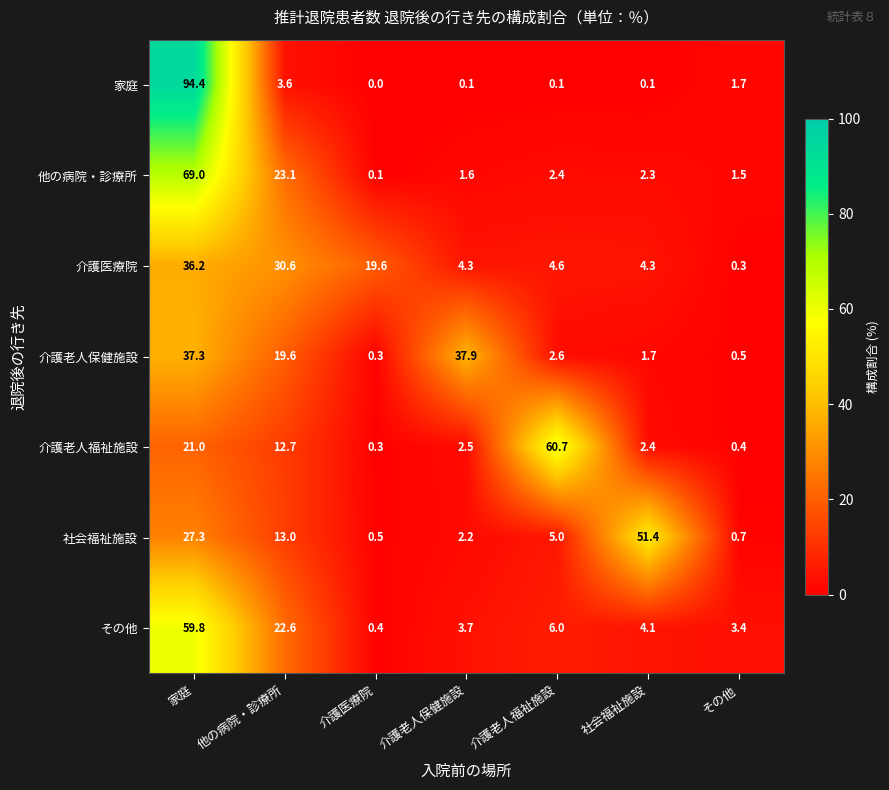

Rank the series by their maximum value, from lowest to highest.

介護医療院, 介護老人保健施設, 社会福祉施設, その他, 介護老人福祉施設, 他の病院・診療所, 家庭